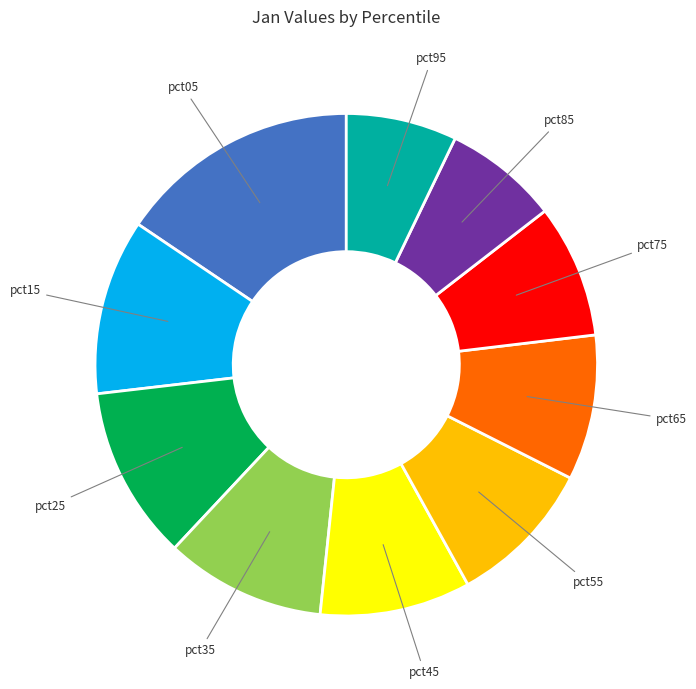

Does any single category account for the majority?

No